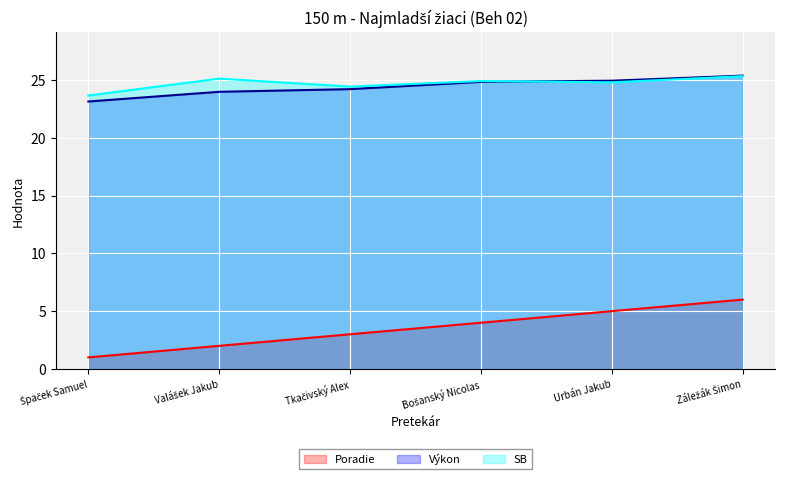

True or false: Poradie has a value of 3.0 at Tkačivský Alex.

True